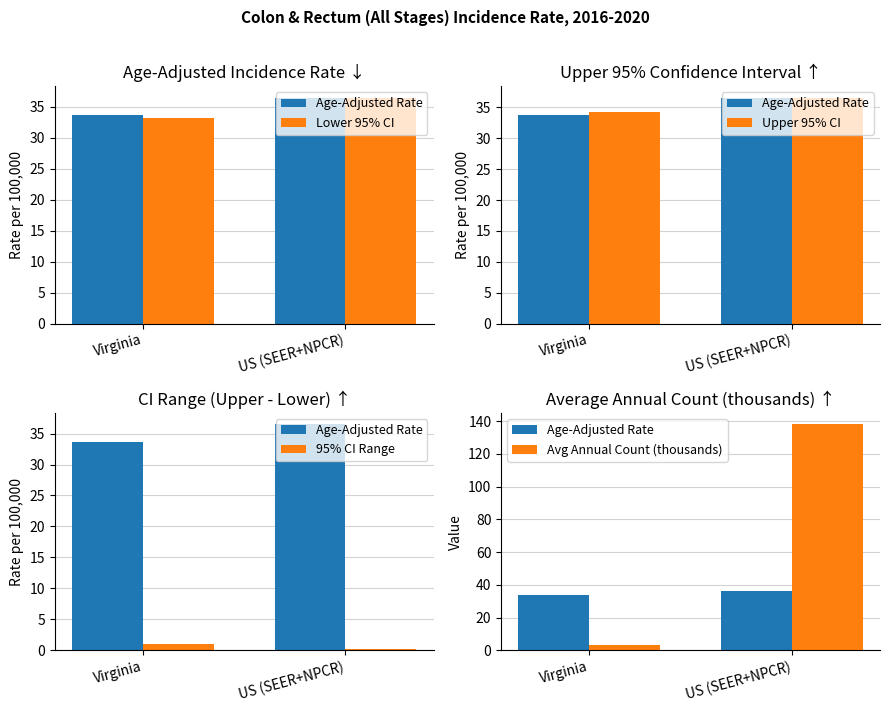

What is the label of the 2nd bar from the left?

US (SEER+NPCR)